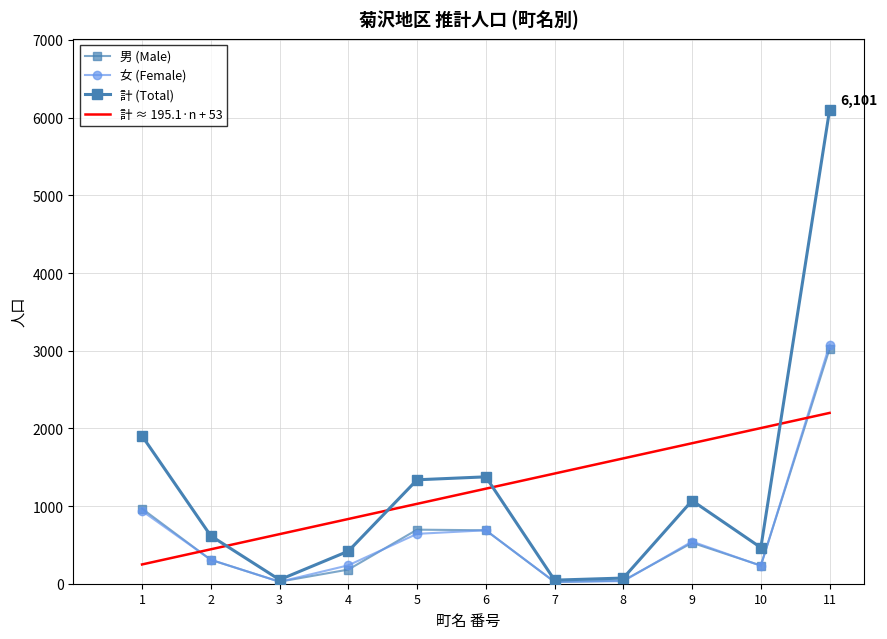

Is it true that 男 (Male) equals 70.4 at 2?

False